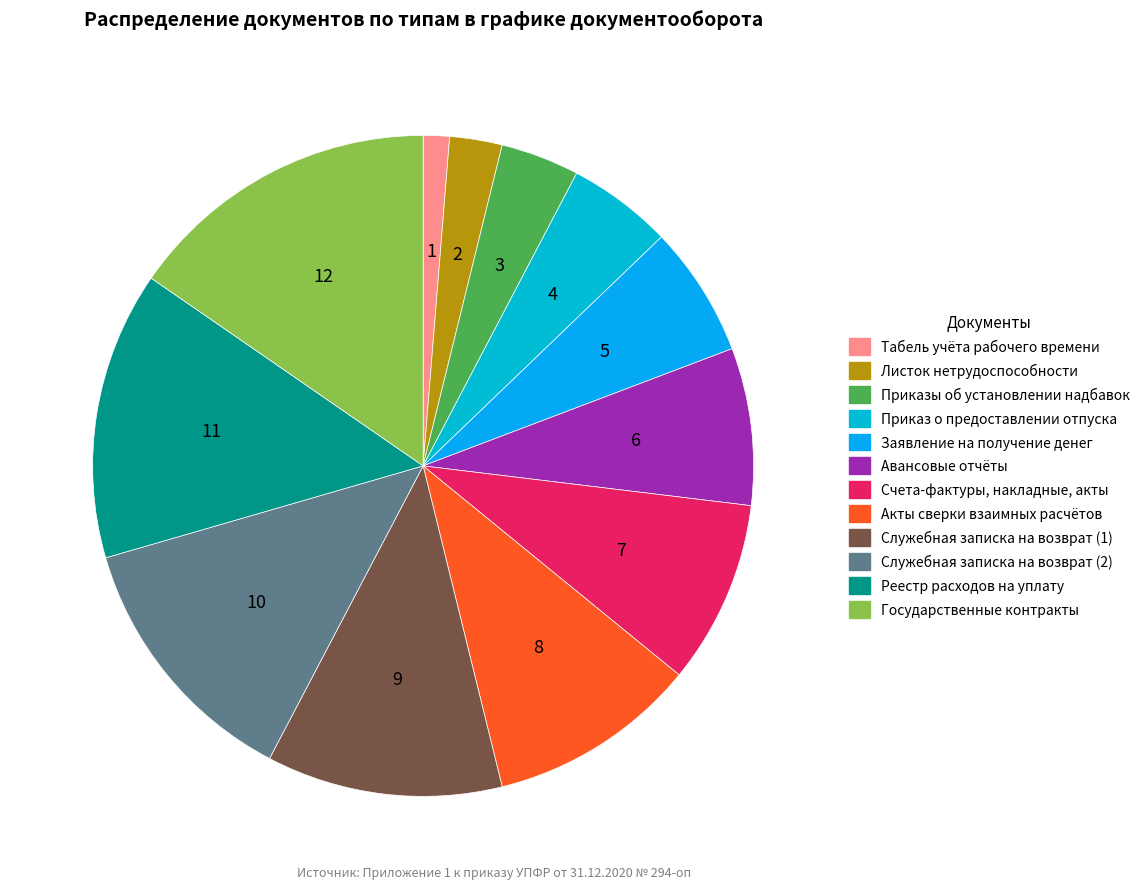

How many segments does this pie chart have?

12